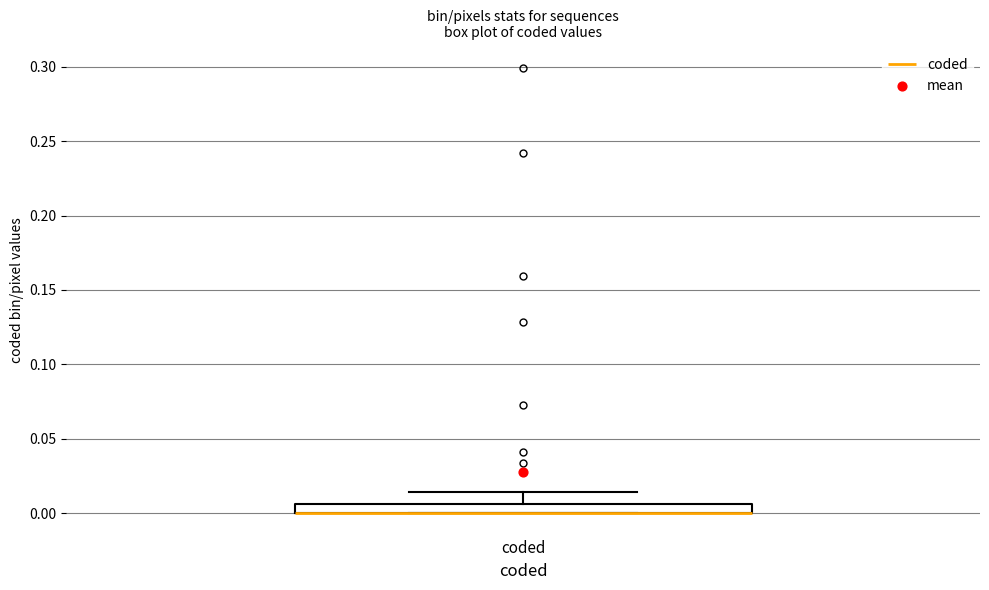

Where does the upper whisker of the box for coded end on the y-axis? The values are not printed on the chart, so give them approximately, as read against the axis.

0.015